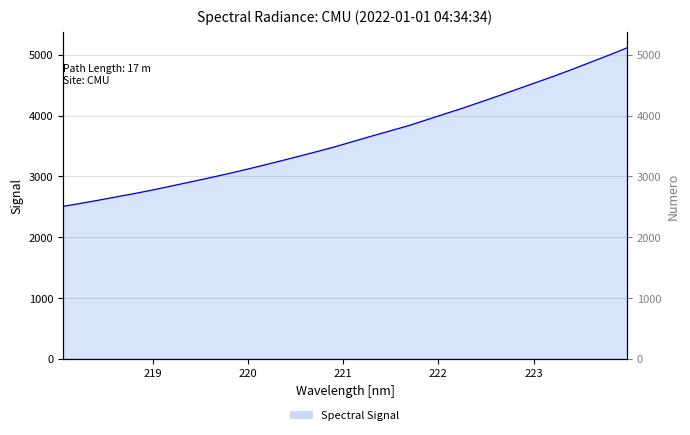

What is the sum of all values?

116259.8